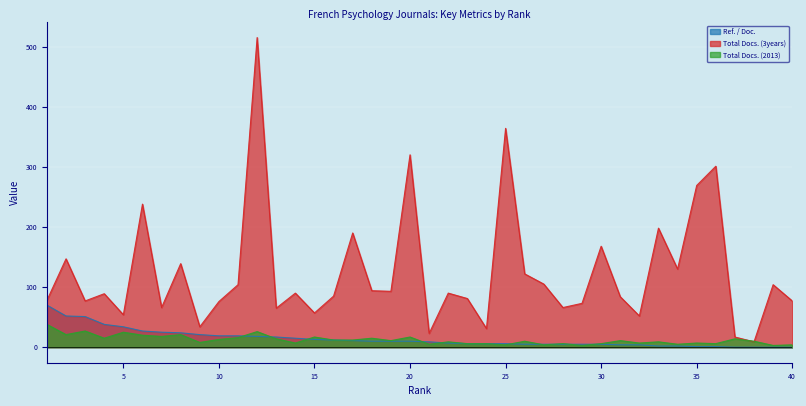

Reading left to right, what are all the values shown in this chart?

Ref. / Doc.: 1=70	2=52	3=51	4=38	5=34	6=27	7=25	8=24	9=21	10=19	11=19	12=18	13=17	14=15	15=13	16=12	17=11	18=10	19=10	20=10	21=9	22=7	23=6	24=6	25=6	26=5	27=5	28=5	29=5	30=5	31=4	32=4	33=2	34=2	35=1	36=1	37=0	38=0	39=0	40=0
Total Docs. (3years): 1=78	2=147	3=77	4=89	5=54	6=238	7=66	8=139	9=34	10=76	11=104	12=515	13=65	14=90	15=57	16=85	17=190	18=94	19=93	20=320	21=23	22=90	23=81	24=31	25=364	26=122	27=105	28=66	29=73	30=168	31=84	32=52	33=198	34=130	35=269	36=301	37=17	38=9	39=104	40=77
Total Docs. (2013): 1=38	2=21	3=27	4=15	5=25	6=20	7=18	8=21	9=8	10=13	11=16	12=26	13=14	14=7	15=17	16=12	17=12	18=15	19=11	20=17	21=5	22=9	23=6	24=6	25=4	26=10	27=4	28=6	29=3	30=6	31=11	32=7	33=9	34=5	35=7	36=6	37=14	38=10	39=3	40=4